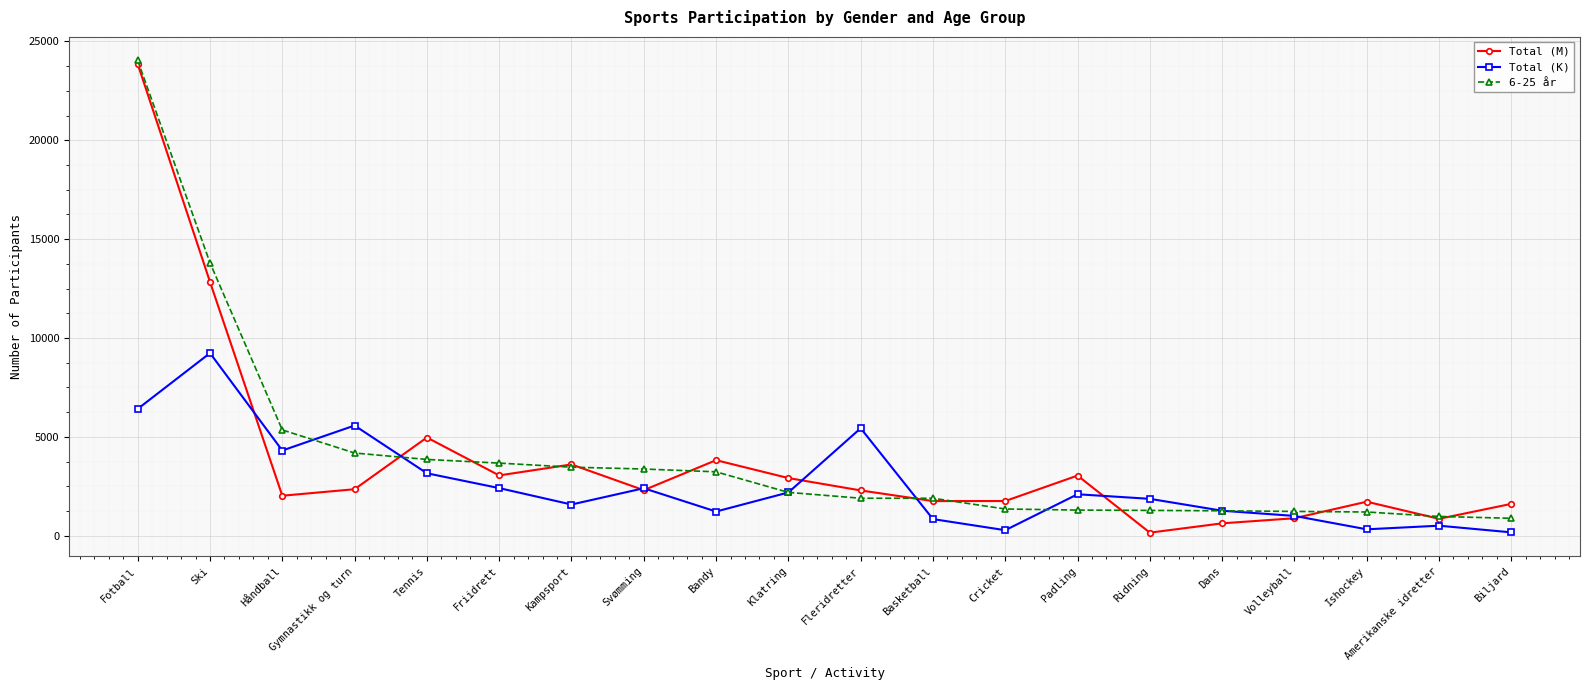

What is the smallest value displayed?

155